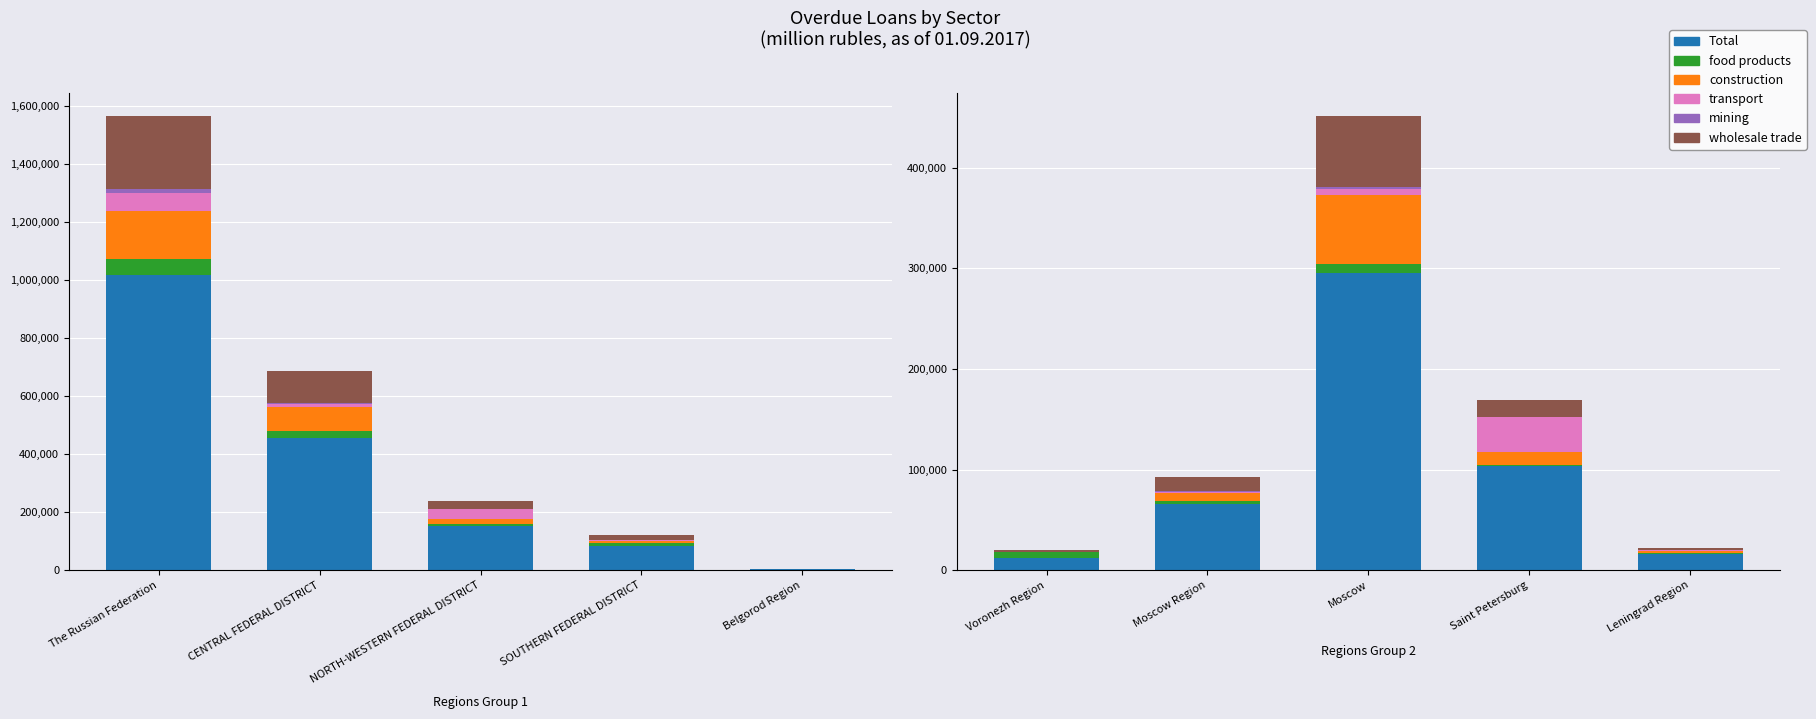

Which series has the largest total across all categories?

Total